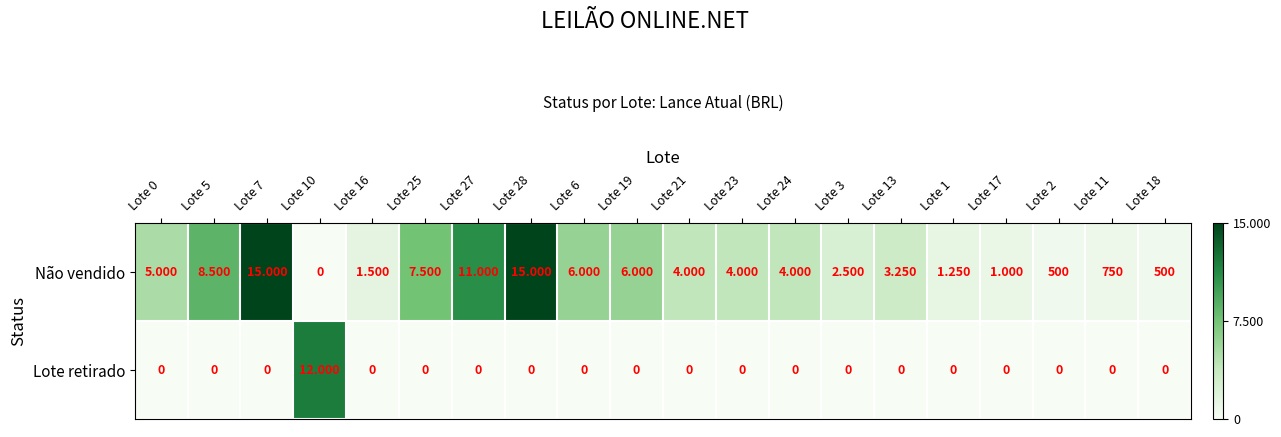

Which series changed the most between Lote 6 and Lote 3?

Não vendido